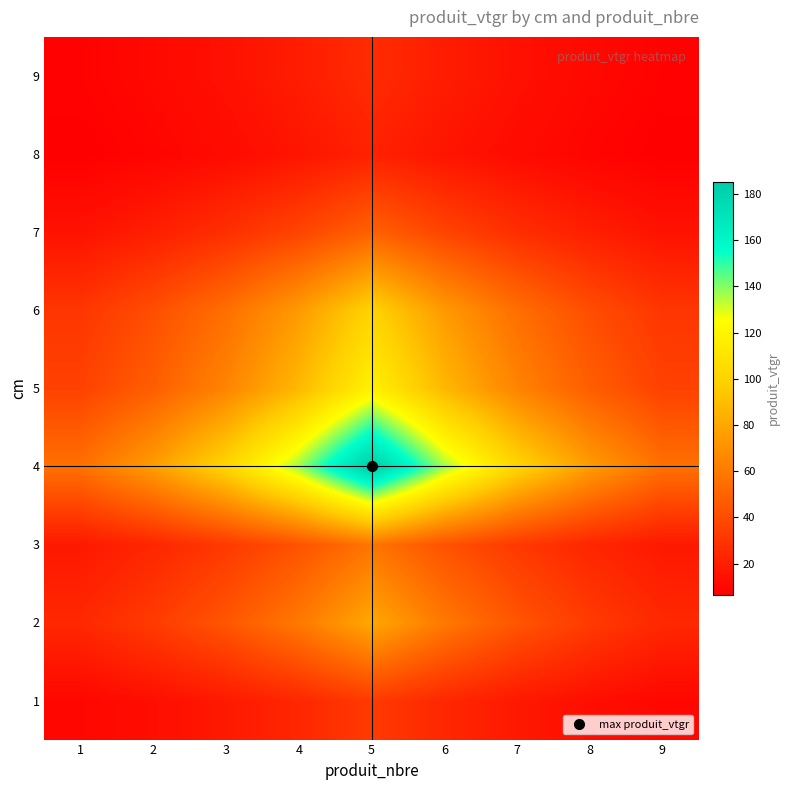

What is the difference between the highest and lowest values at 2?

66.7